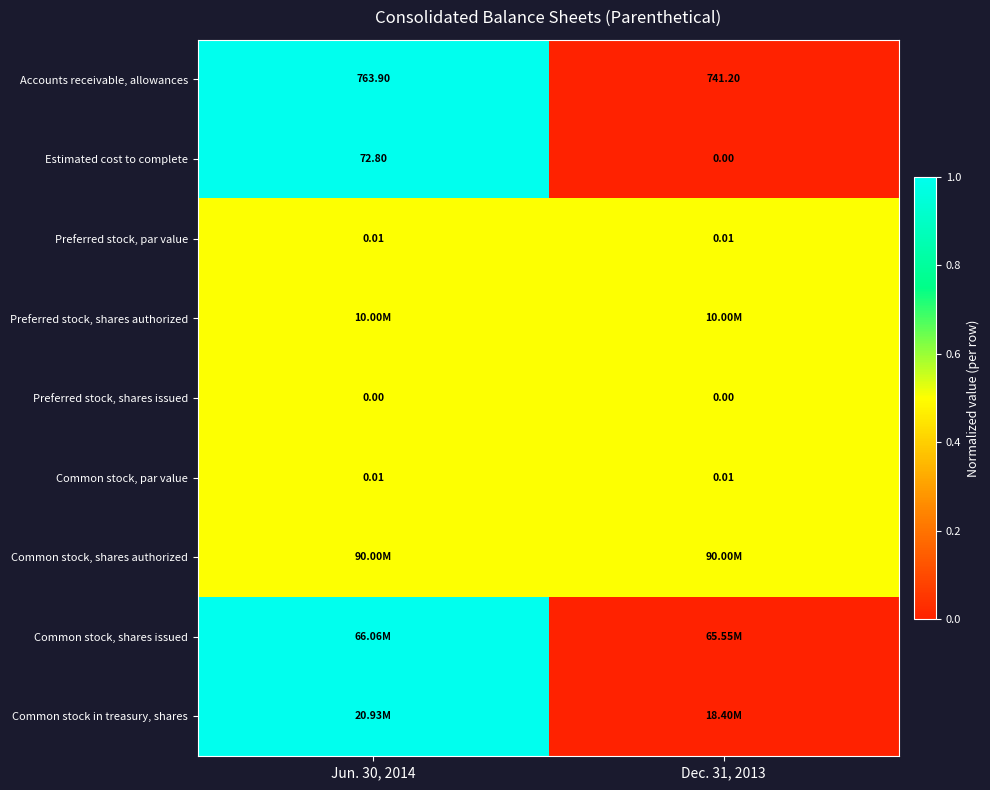

True or false: Common stock, shares authorized has a value of 0.5 at Dec. 31, 2013.

True